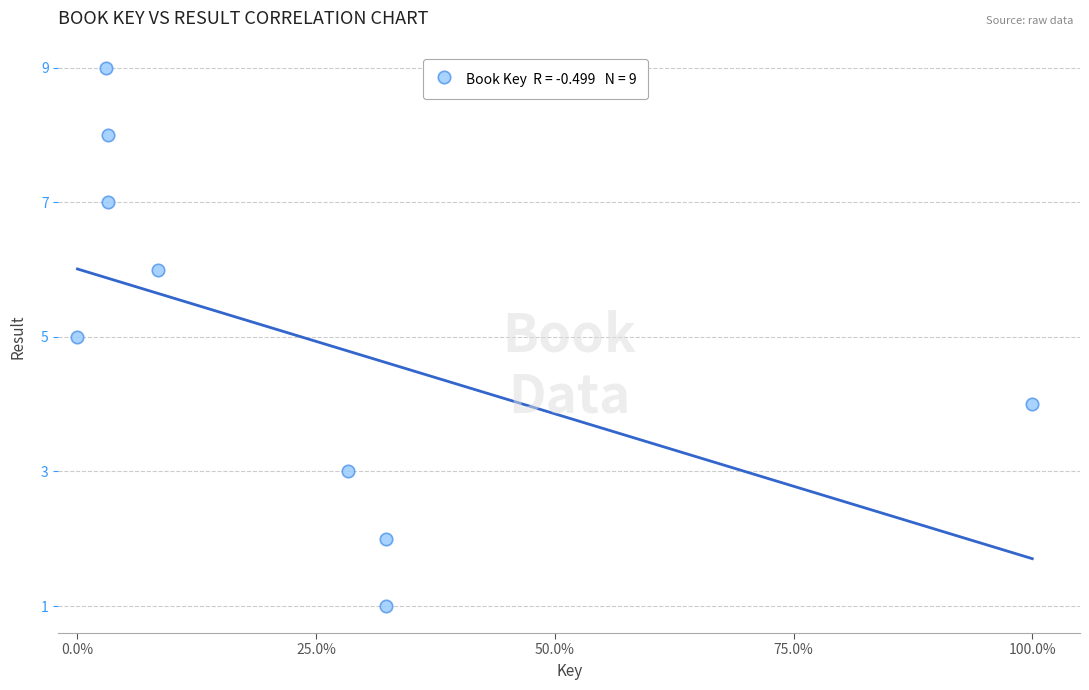

What is the range of Y values (max minus min)?

8